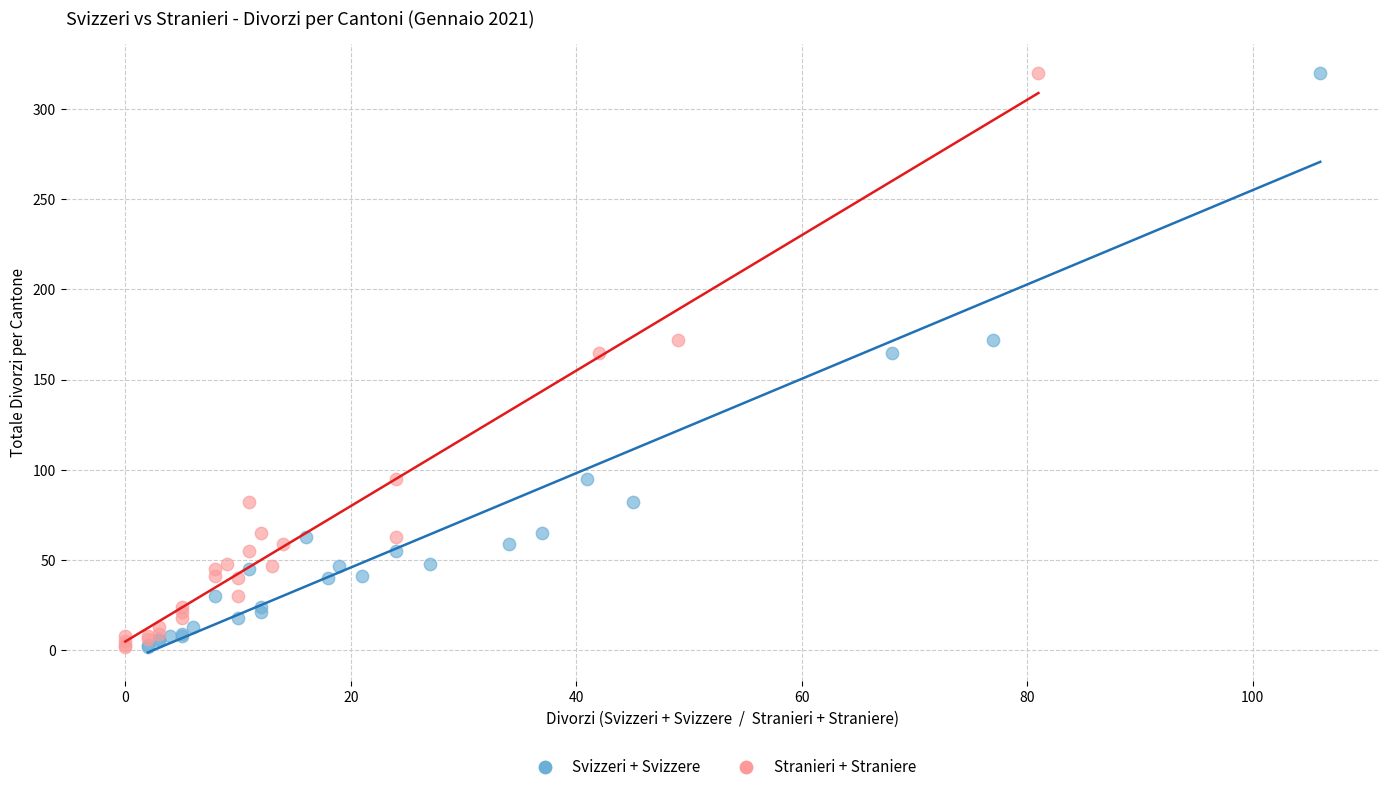

What are all the series names shown in the legend?

Svizzeri + Svizzere, Stranieri + Straniere